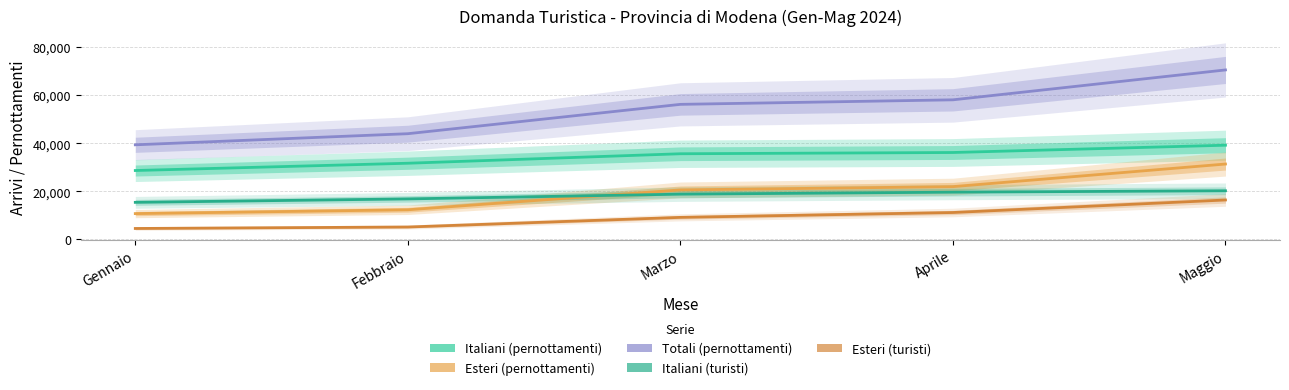

What is the lowest value of the Italiani (pernottamenti) series?

28655